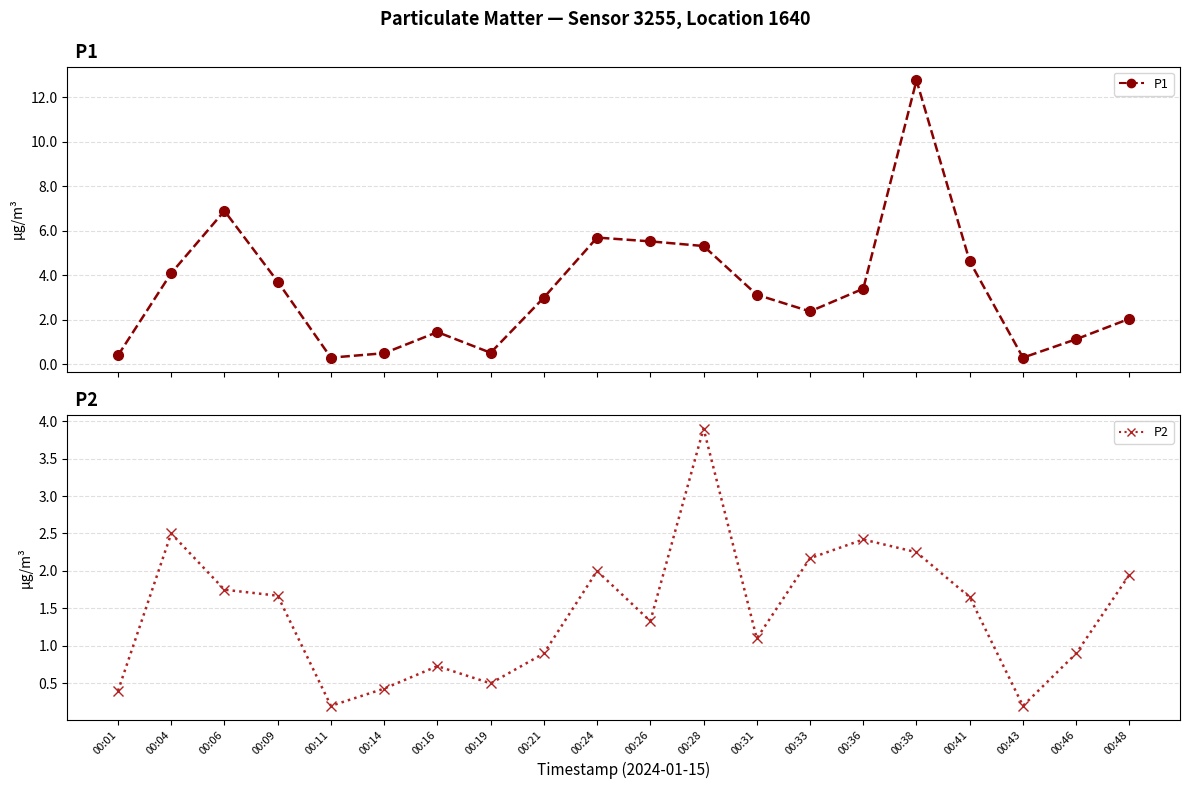

Read the P2 value at 00:48.

1.9